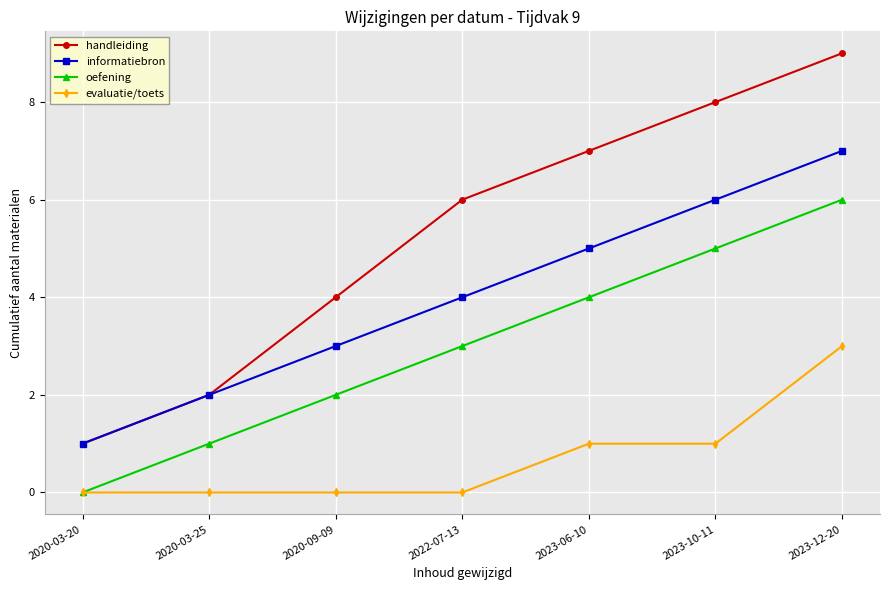

How many series are shown in this chart?

4